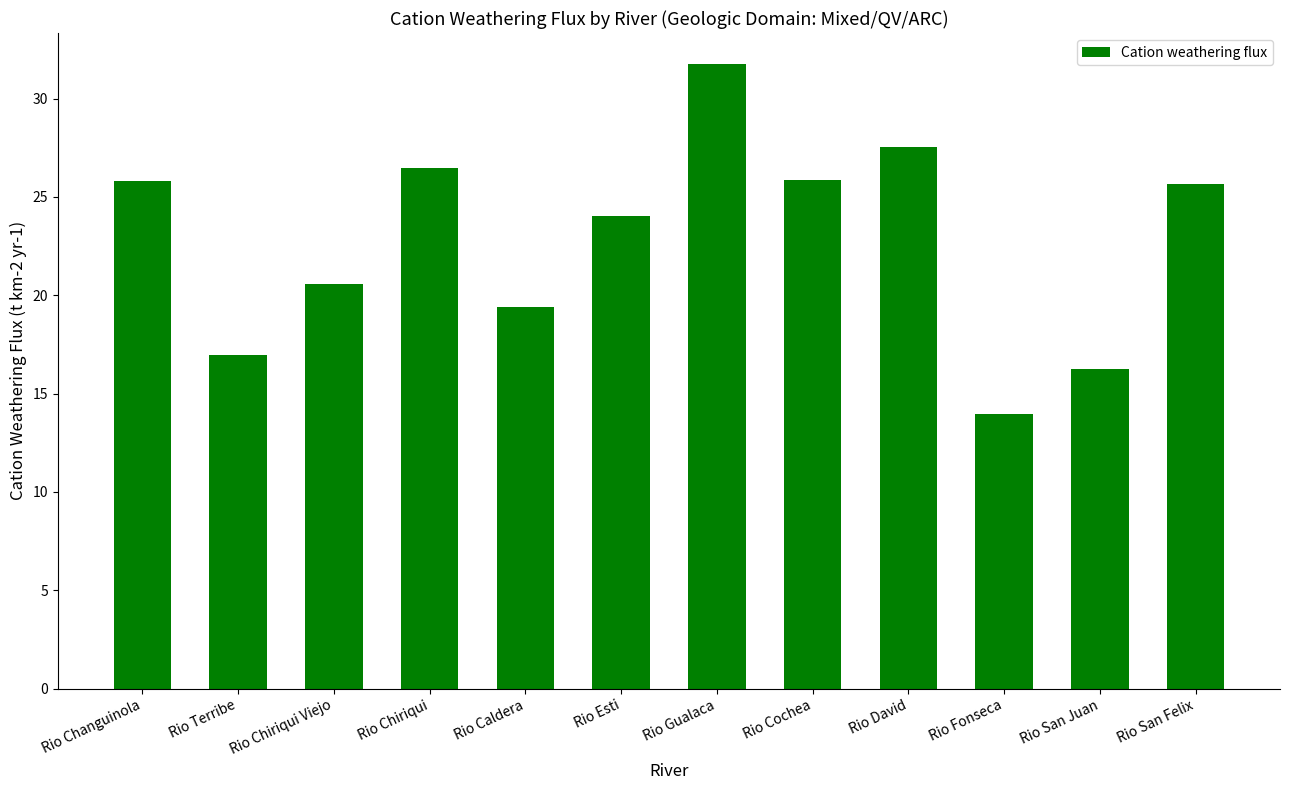

At which category does the chart reach its peak across all series?

Rio Gualaca